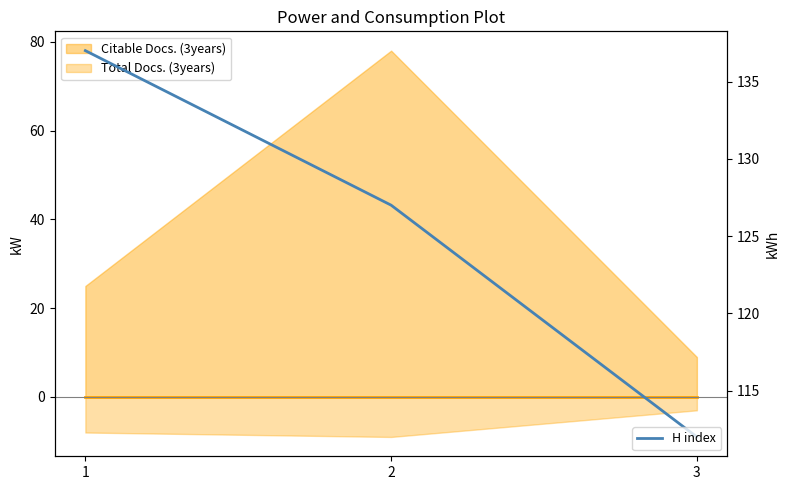

What is the difference between the H index values at 1 and 3?

25